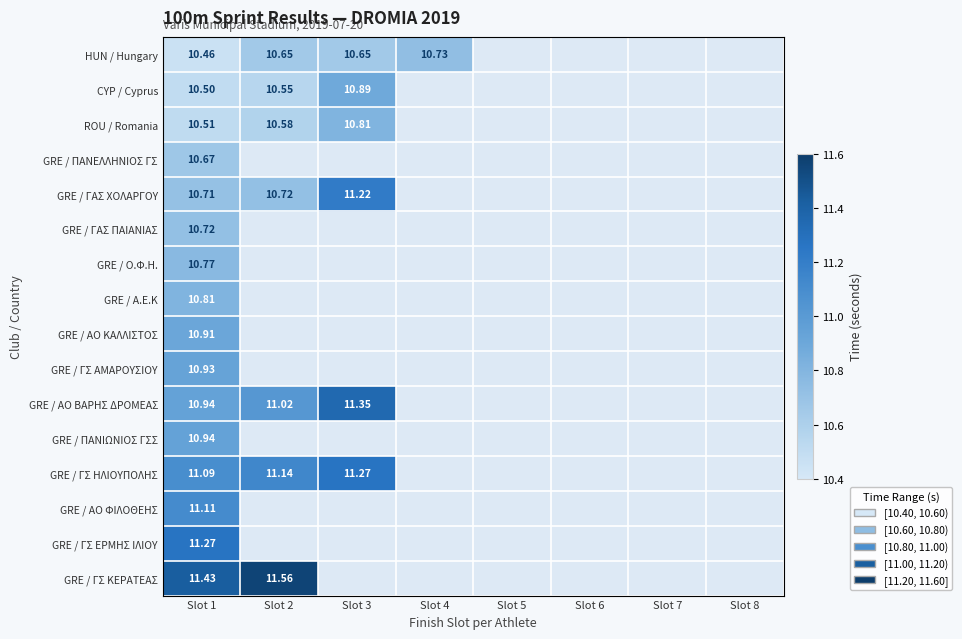

At how many categories does at least one series exceed 11?

3